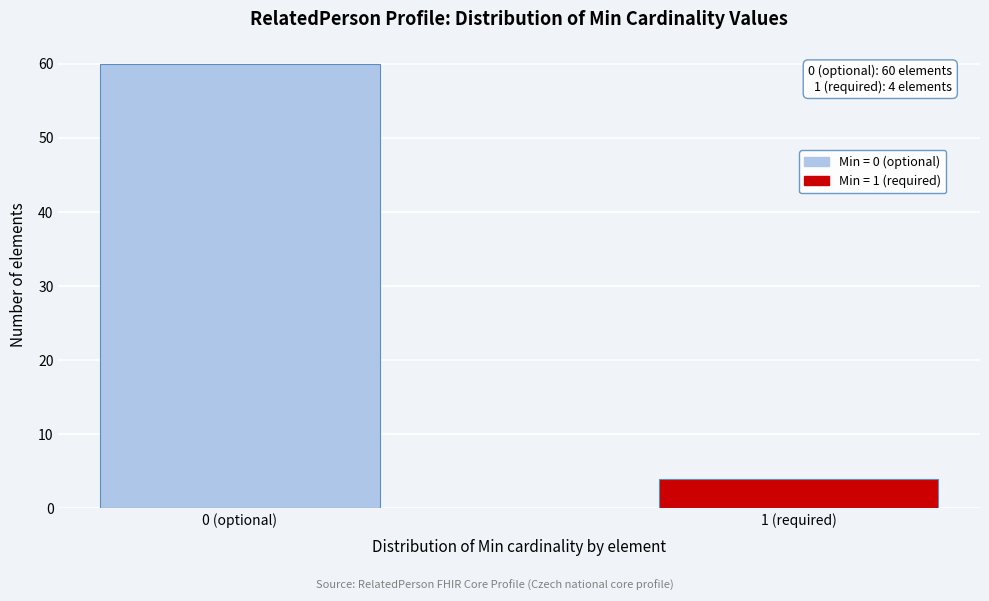

Reading right to left, list all the values displayed in this chart.

4	60